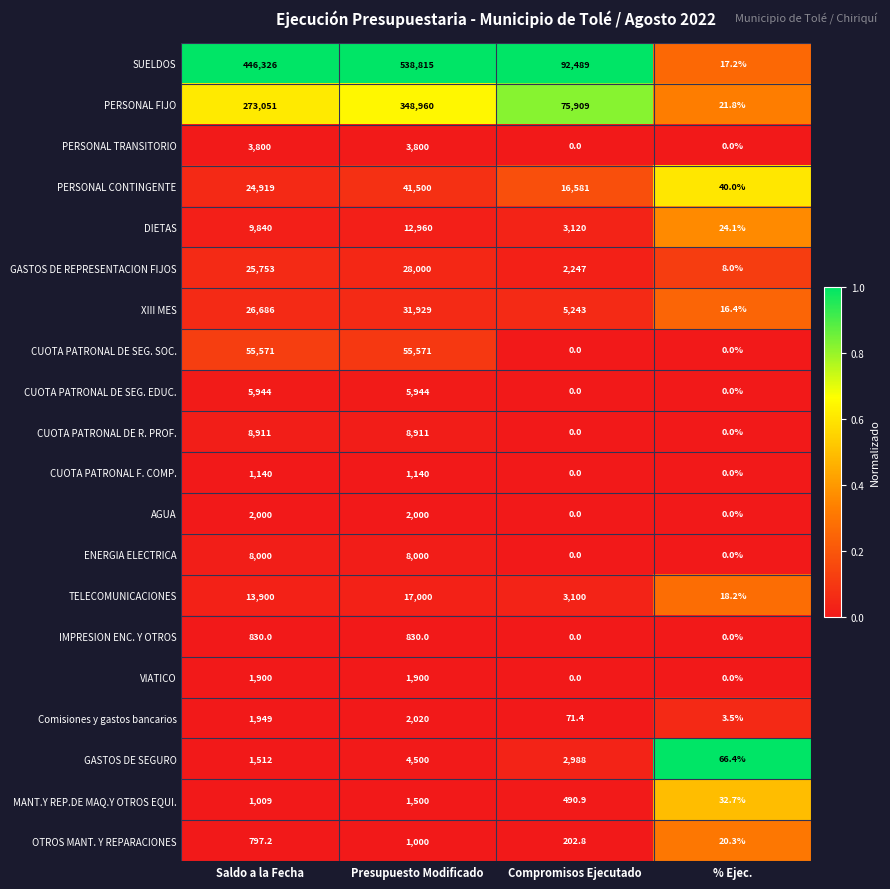

Which label corresponds to the largest value in the chart?

Presupuesto Modificado